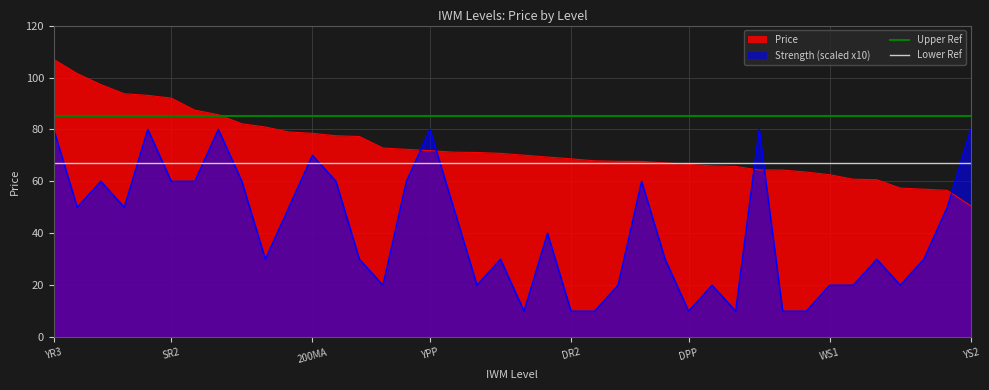

What is the lowest value of the Upper Ref series?

85.0